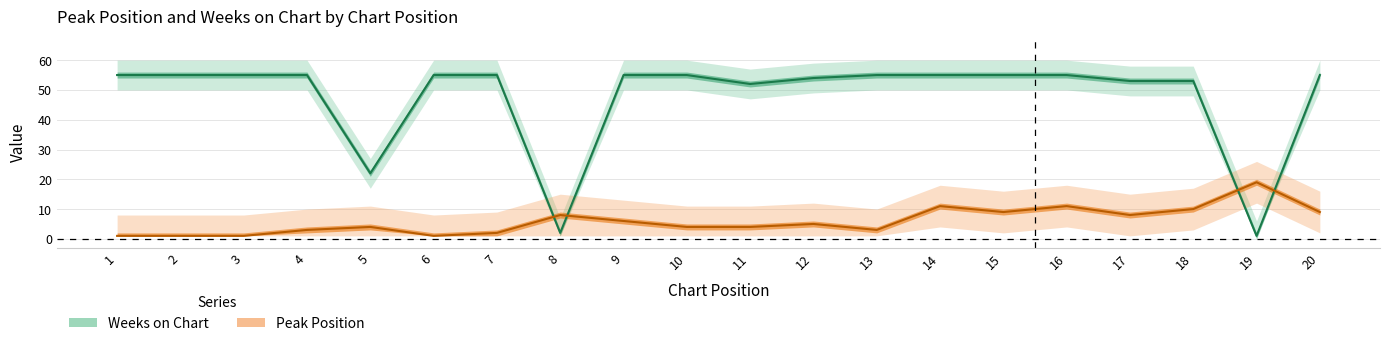

The Peak Position series shows 4 at 10. True or false?

True